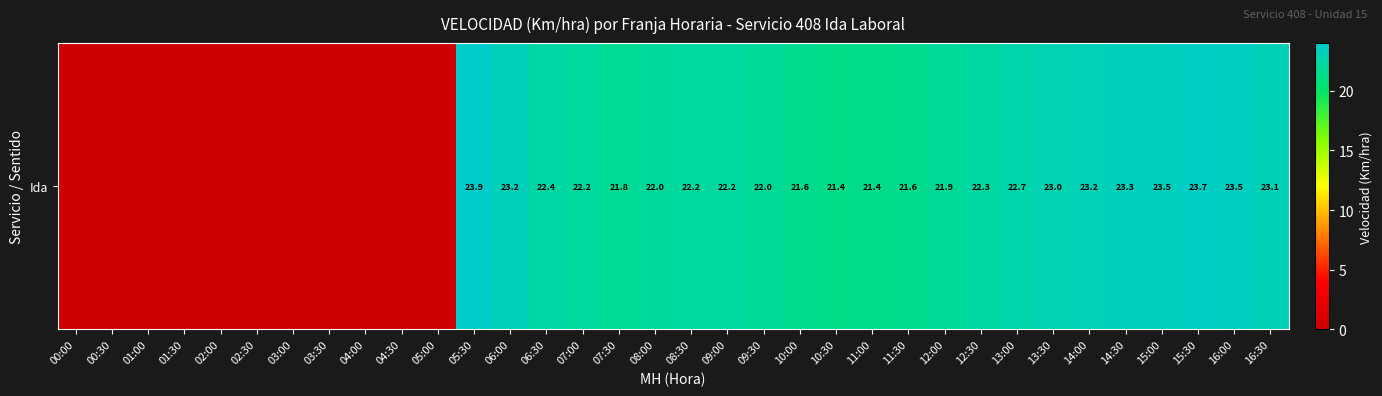

What is the greatest value displayed?

23.9